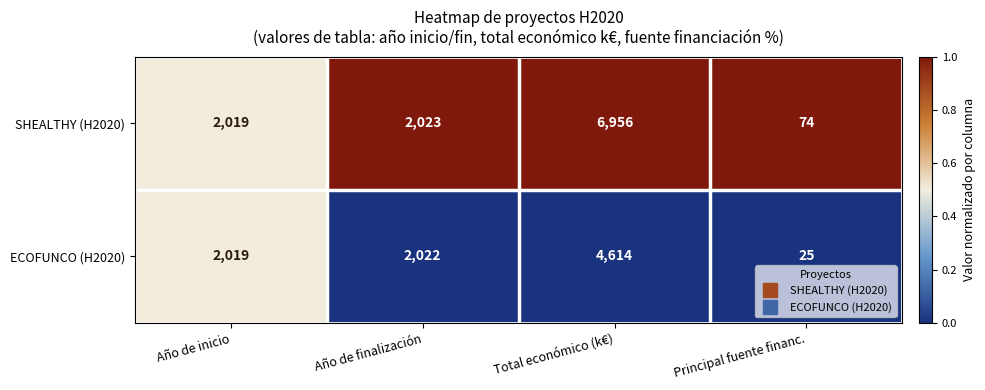

The SHEALTHY (H2020) series shows 124 at Principal fuente financ.. True or false?

False